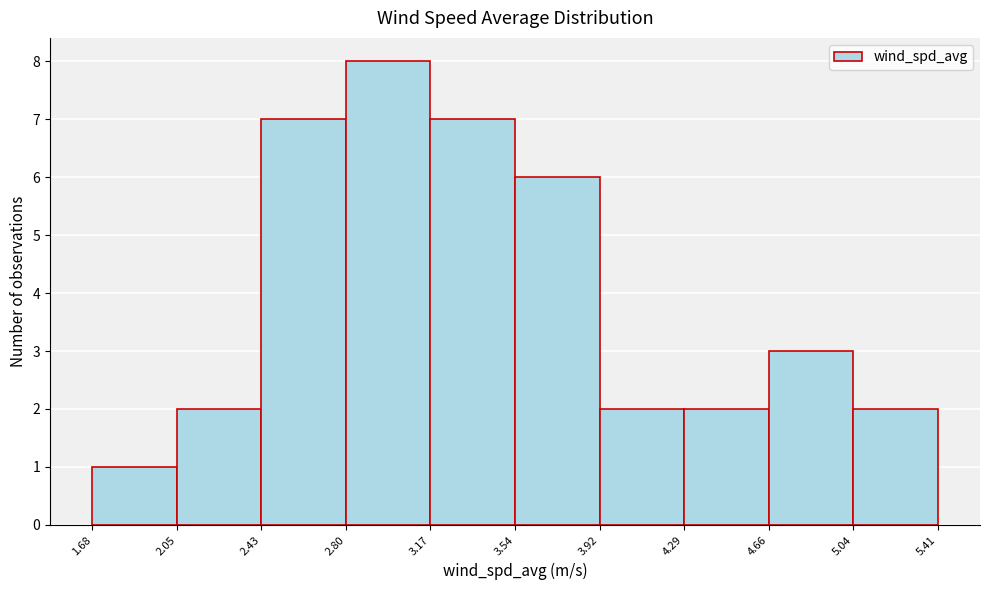

Reading left to right, transcribe this chart: for each bar, give the range it covers on the x-axis and its height. The values are not printed on the chart, so give them approximately, as read against the axis.

1.68 to 2.05: 1
2.05 to 2.43: 2
2.43 to 2.80: 7
2.80 to 3.17: 8
3.17 to 3.54: 7
3.54 to 3.92: 6
3.92 to 4.29: 2
4.29 to 4.66: 2
4.66 to 5.04: 3
5.04 to 5.41: 2